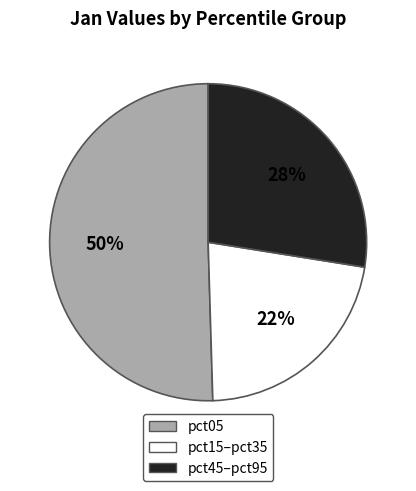

Count the number of slices in the pie.

3